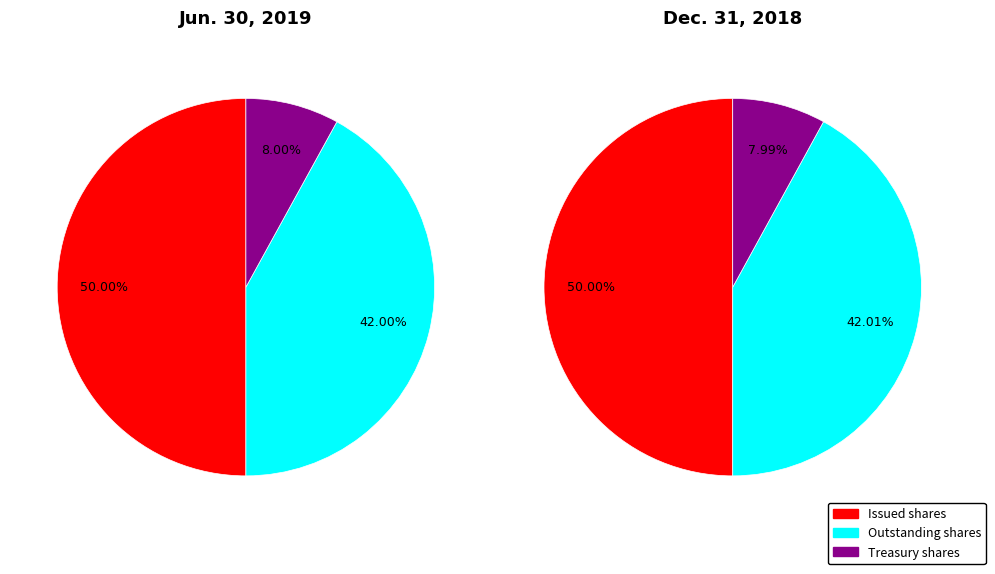

Does Outstanding shares represent more than half of the total?

No